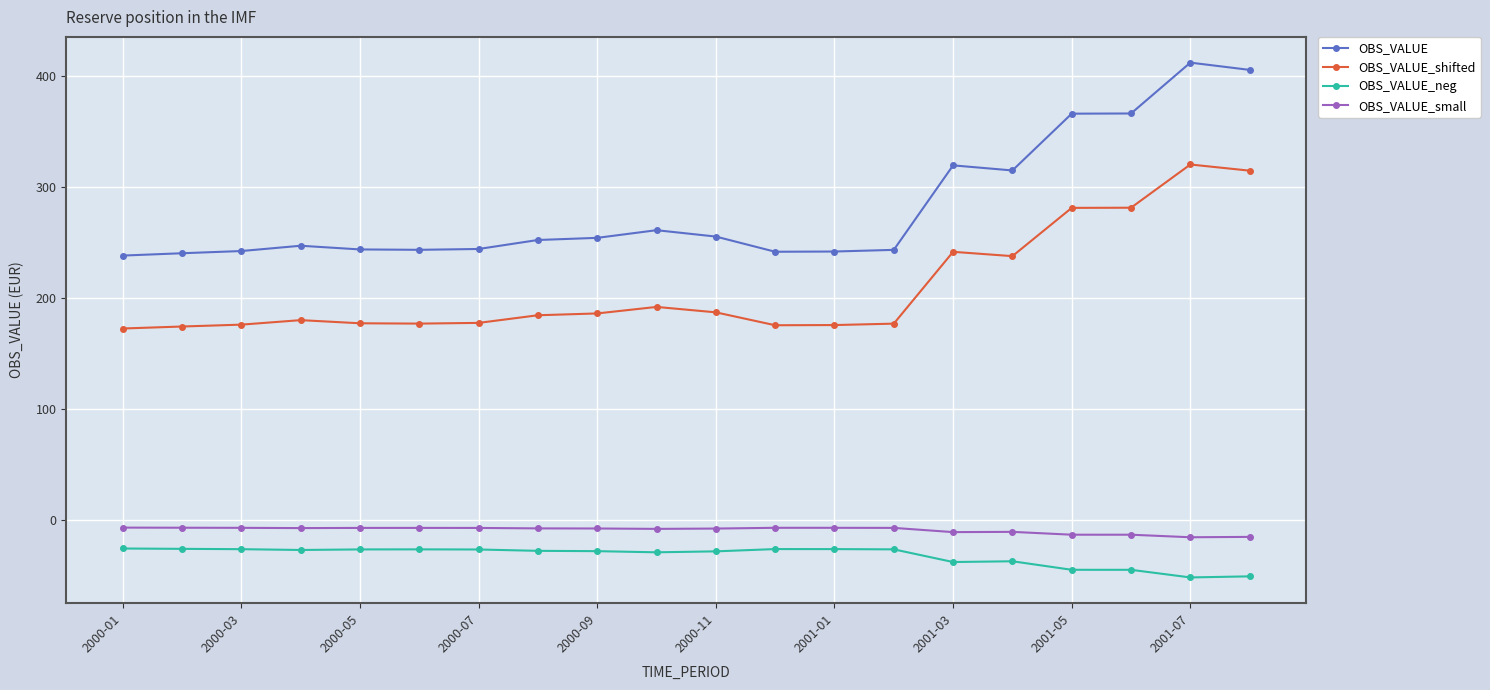

Is this an area chart (filled region under the line)?

No